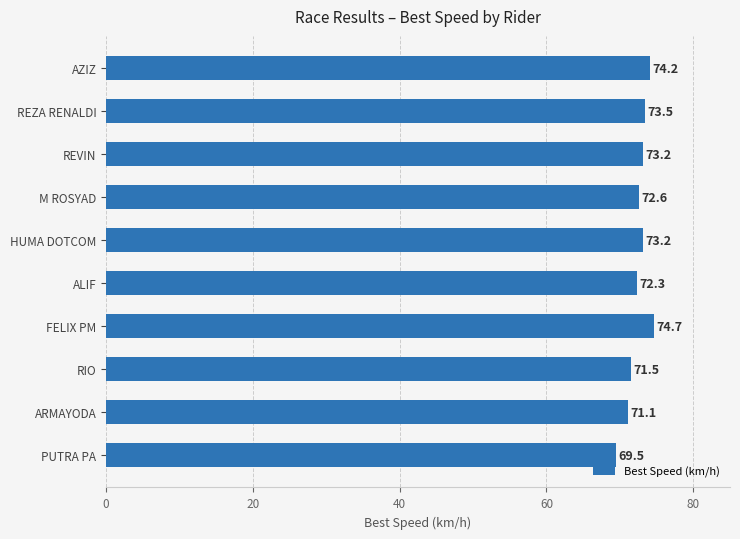

What is the minimum value shown in the chart?

69.5